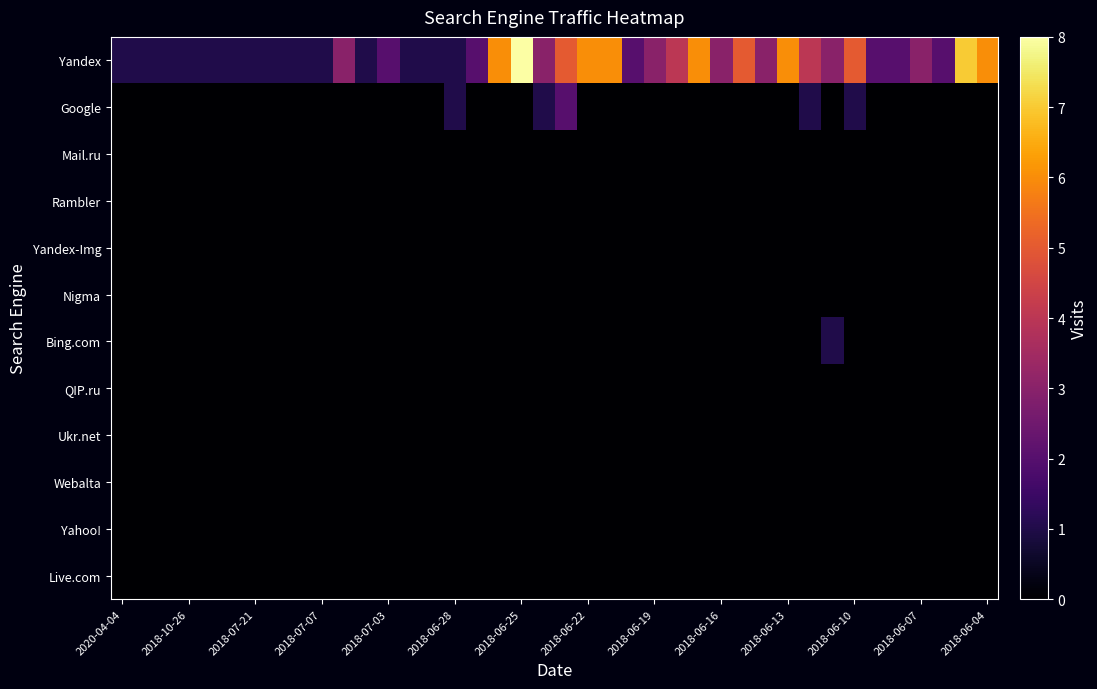

Reading left to right, what are all the values shown in this chart?

Yandex: 1	1	1	1	1	1	1	1	1	1	3	1	2	1	1	1	2	6	8	3	5	6	6	2	3	4	6	3	5	3	6	4	3	5	2	2	3	2	7	6
Google: 0	0	0	0	0	0	0	0	0	0	0	0	0	0	0	1	0	0	0	1	2	0	0	0	0	0	0	0	0	0	0	1	0	1	0	0	0	0	0	0
Mail.ru: 0	0	0	0	0	0	0	0	0	0	0	0	0	0	0	0	0	0	0	0	0	0	0	0	0	0	0	0	0	0	0	0	0	0	0	0	0	0	0	0
Rambler: 0	0	0	0	0	0	0	0	0	0	0	0	0	0	0	0	0	0	0	0	0	0	0	0	0	0	0	0	0	0	0	0	0	0	0	0	0	0	0	0
Yandex-Img: 0	0	0	0	0	0	0	0	0	0	0	0	0	0	0	0	0	0	0	0	0	0	0	0	0	0	0	0	0	0	0	0	0	0	0	0	0	0	0	0
Nigma: 0	0	0	0	0	0	0	0	0	0	0	0	0	0	0	0	0	0	0	0	0	0	0	0	0	0	0	0	0	0	0	0	0	0	0	0	0	0	0	0
Bing.com: 0	0	0	0	0	0	0	0	0	0	0	0	0	0	0	0	0	0	0	0	0	0	0	0	0	0	0	0	0	0	0	0	1	0	0	0	0	0	0	0
QIP.ru: 0	0	0	0	0	0	0	0	0	0	0	0	0	0	0	0	0	0	0	0	0	0	0	0	0	0	0	0	0	0	0	0	0	0	0	0	0	0	0	0
Ukr.net: 0	0	0	0	0	0	0	0	0	0	0	0	0	0	0	0	0	0	0	0	0	0	0	0	0	0	0	0	0	0	0	0	0	0	0	0	0	0	0	0
Webalta: 0	0	0	0	0	0	0	0	0	0	0	0	0	0	0	0	0	0	0	0	0	0	0	0	0	0	0	0	0	0	0	0	0	0	0	0	0	0	0	0
Yahoo!: 0	0	0	0	0	0	0	0	0	0	0	0	0	0	0	0	0	0	0	0	0	0	0	0	0	0	0	0	0	0	0	0	0	0	0	0	0	0	0	0
Live.com: 0	0	0	0	0	0	0	0	0	0	0	0	0	0	0	0	0	0	0	0	0	0	0	0	0	0	0	0	0	0	0	0	0	0	0	0	0	0	0	0